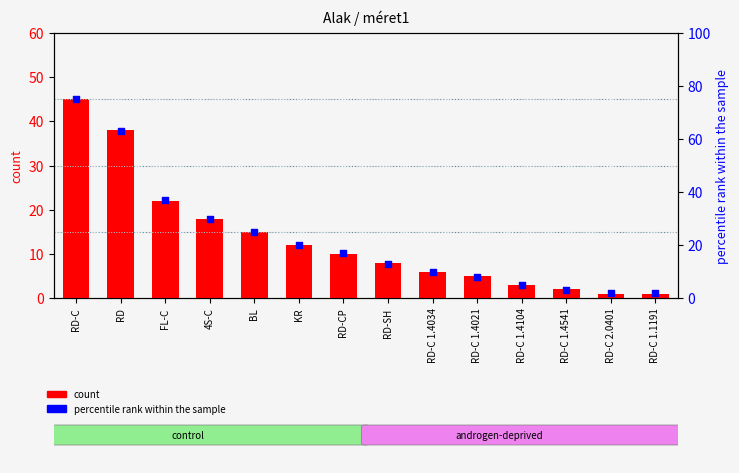

Which series has the widest spread of Y values?

percentile rank within the sample